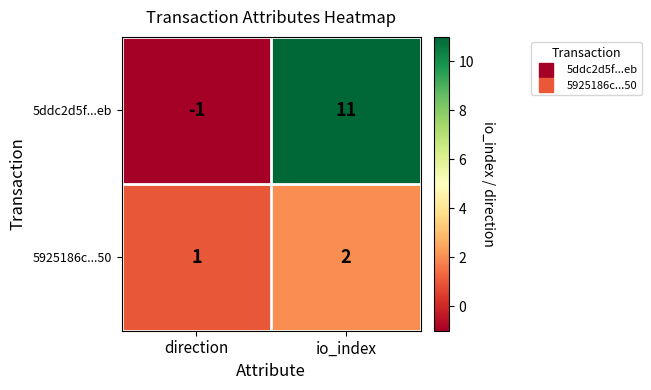

How many categories are shown in the chart?

2